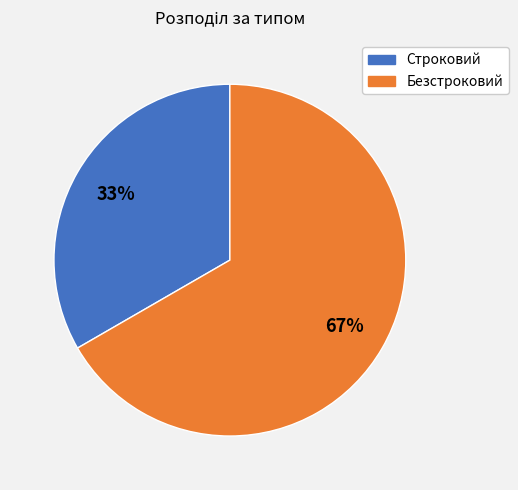

What is the ratio of the value at Безстроковий to the value at Строковий?

2.0